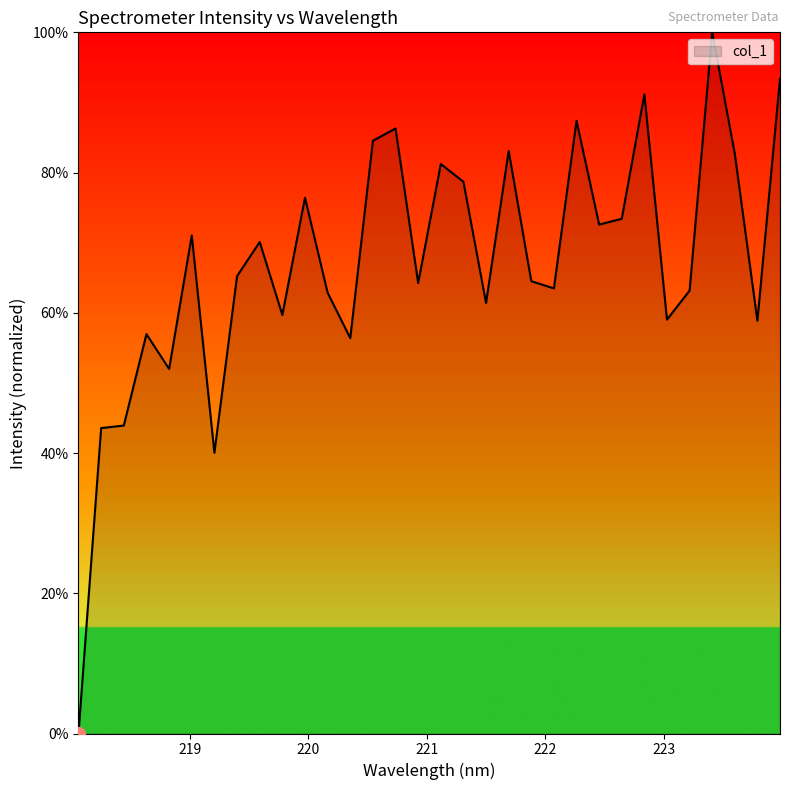

What is the greatest value displayed?

100.0